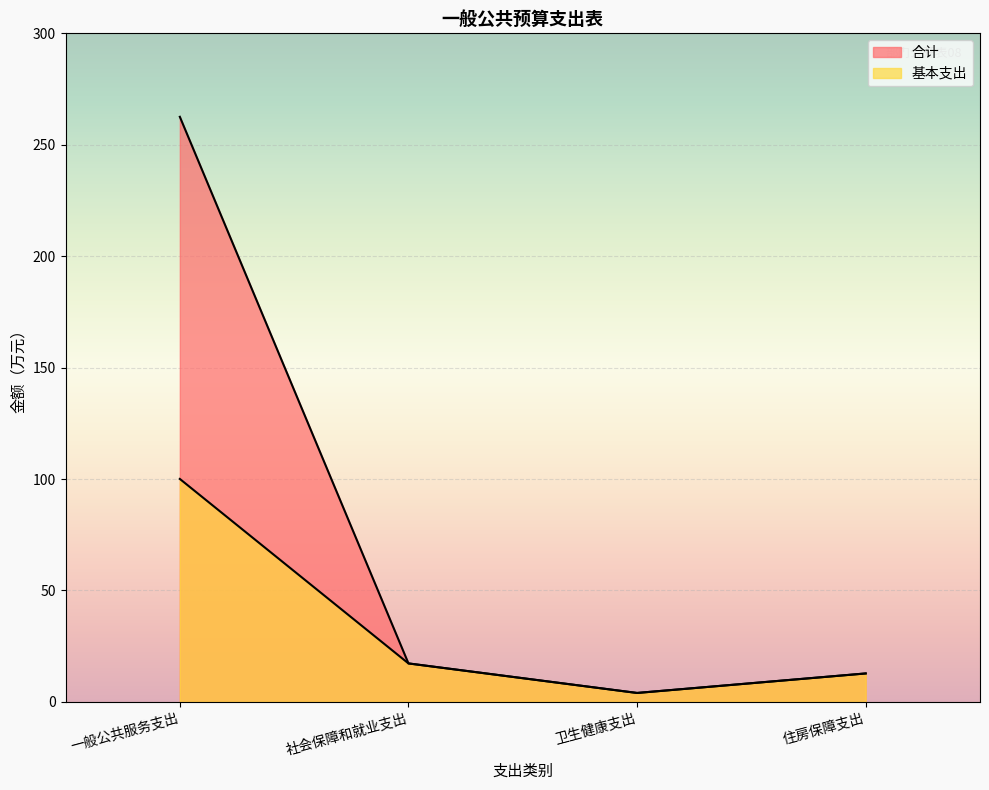

Between 卫生健康支出 and 一般公共服务支出, which is larger?

一般公共服务支出